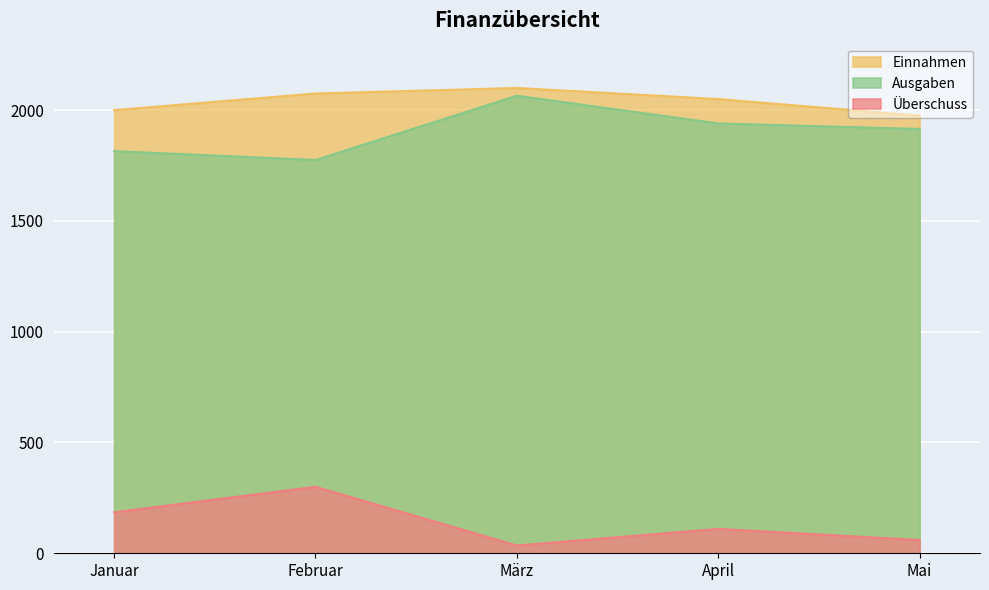

What is the value of the Einnahmen point at the 4th from the left?

2050